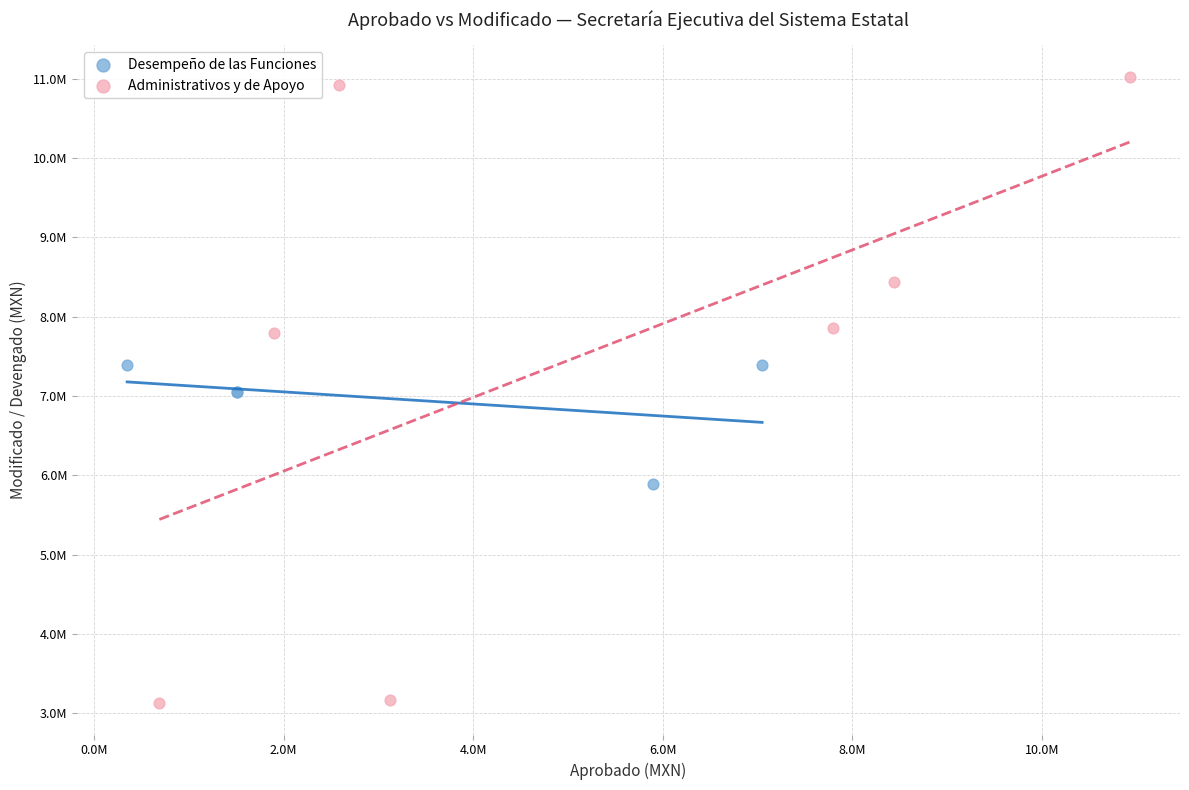

Which series reaches the minimum Y coordinate?

Administrativos y de Apoyo